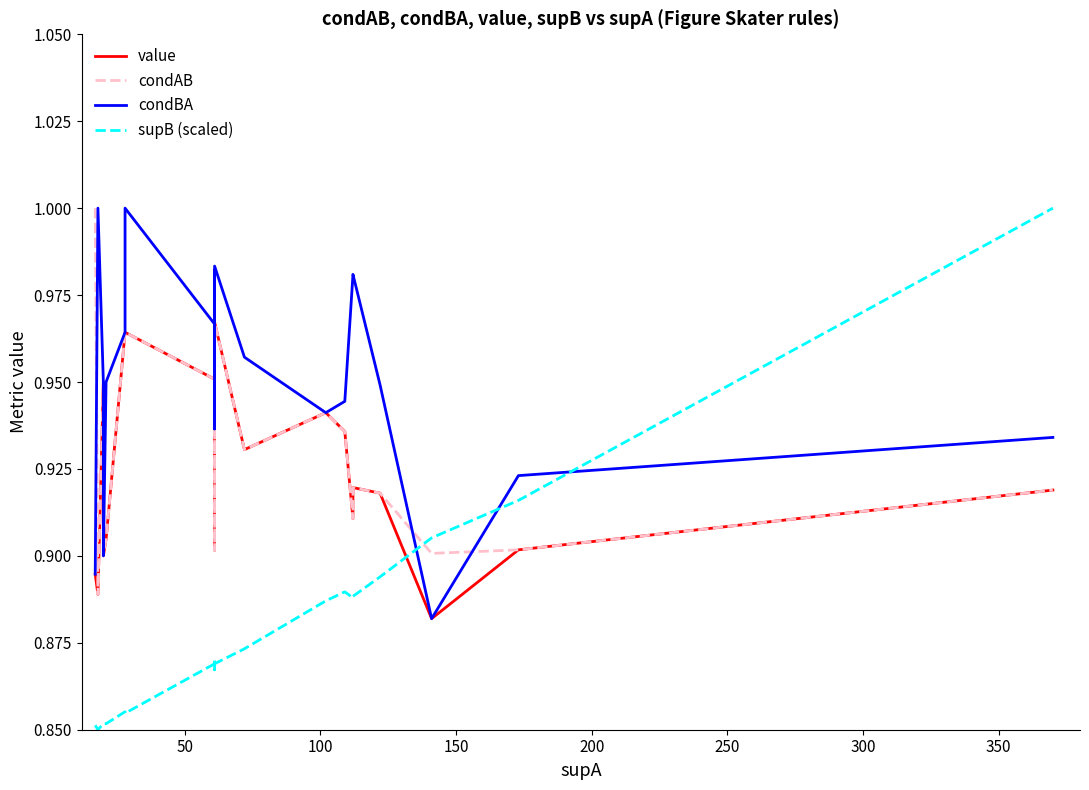

Which series has the largest total across all categories?

condBA